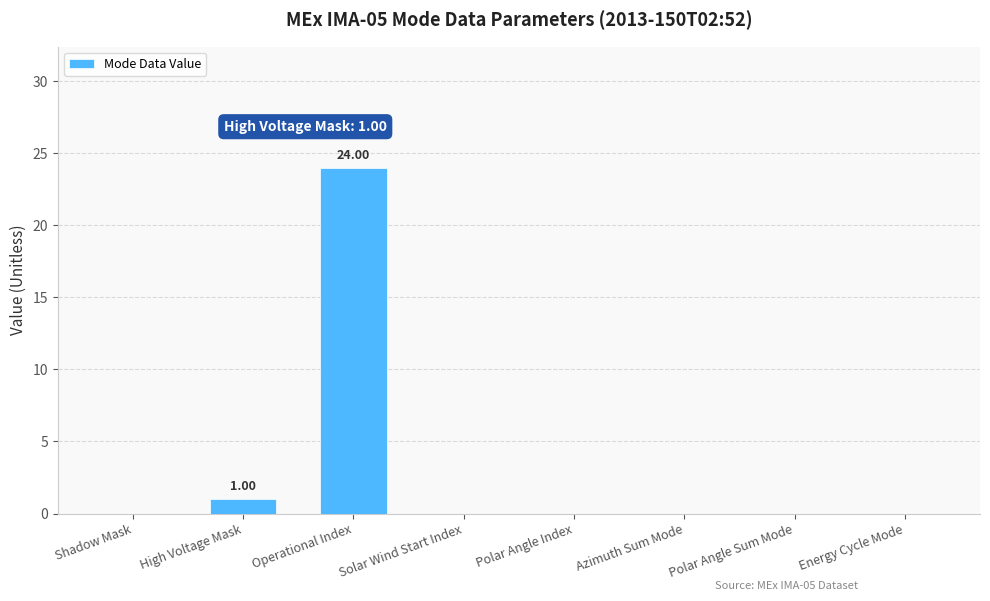

What is the greatest value displayed?

24